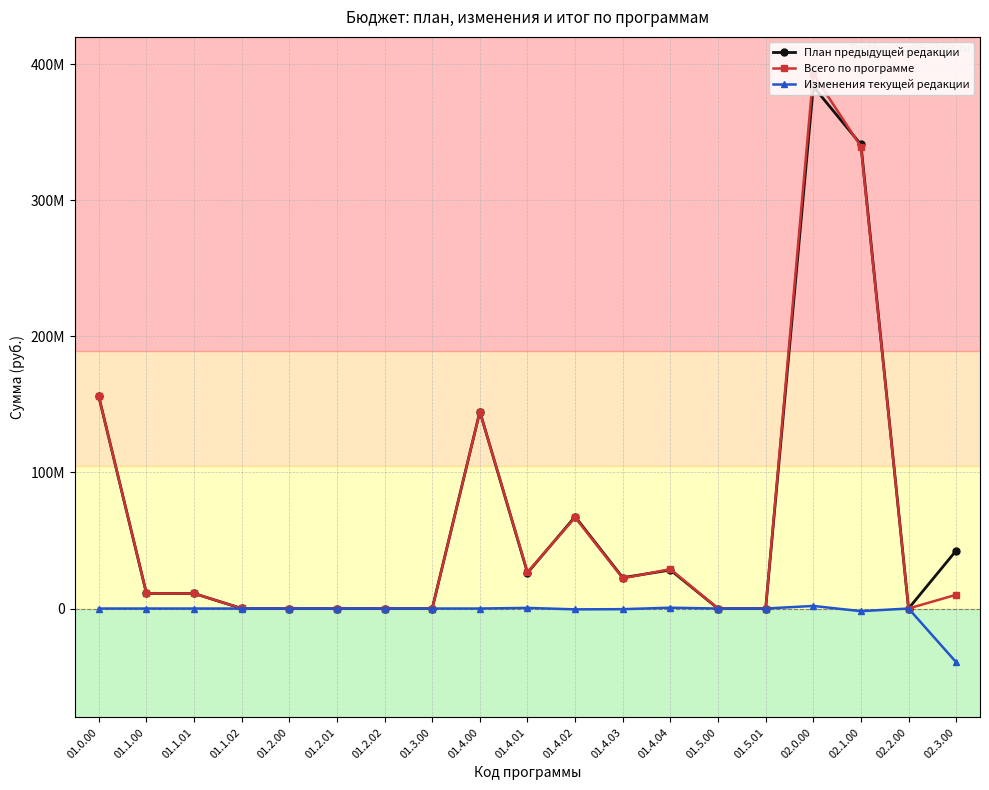

What is the smallest value displayed?

-39462542